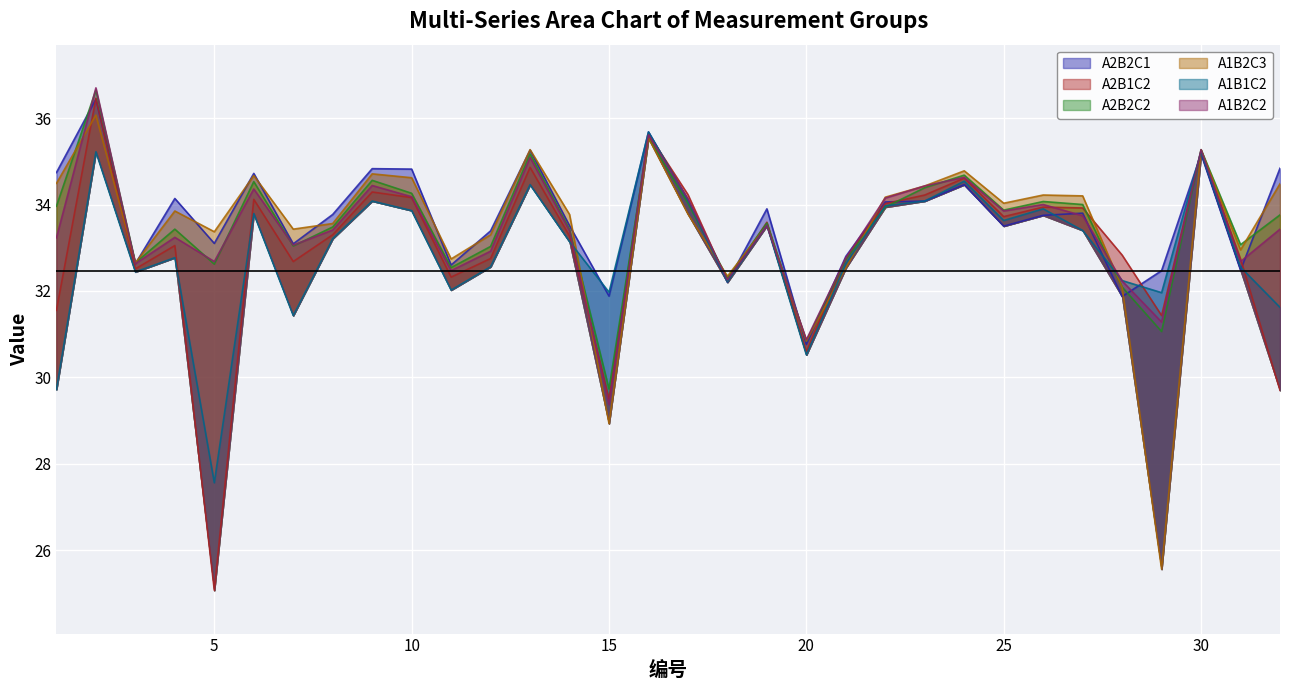

At which category does the chart reach its minimum across all series?

5